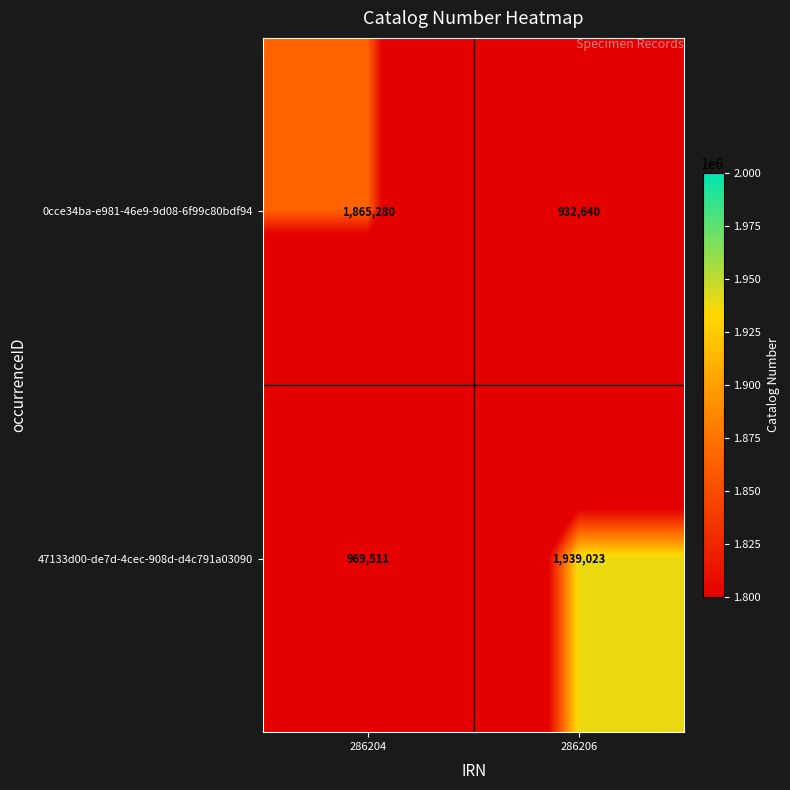

What is the difference between the 0cce34ba-e981-46e9-9d08-6f99c80bdf94 values at 286206 and 286204?

932640